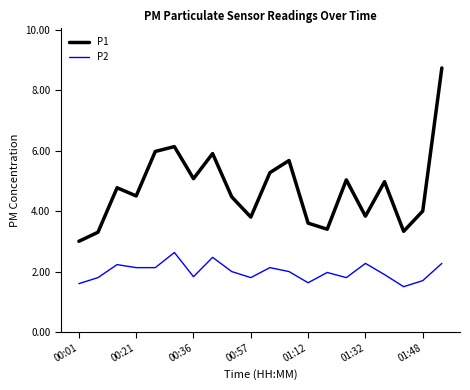

True or false: P1 and P2 intersect in this chart.

False